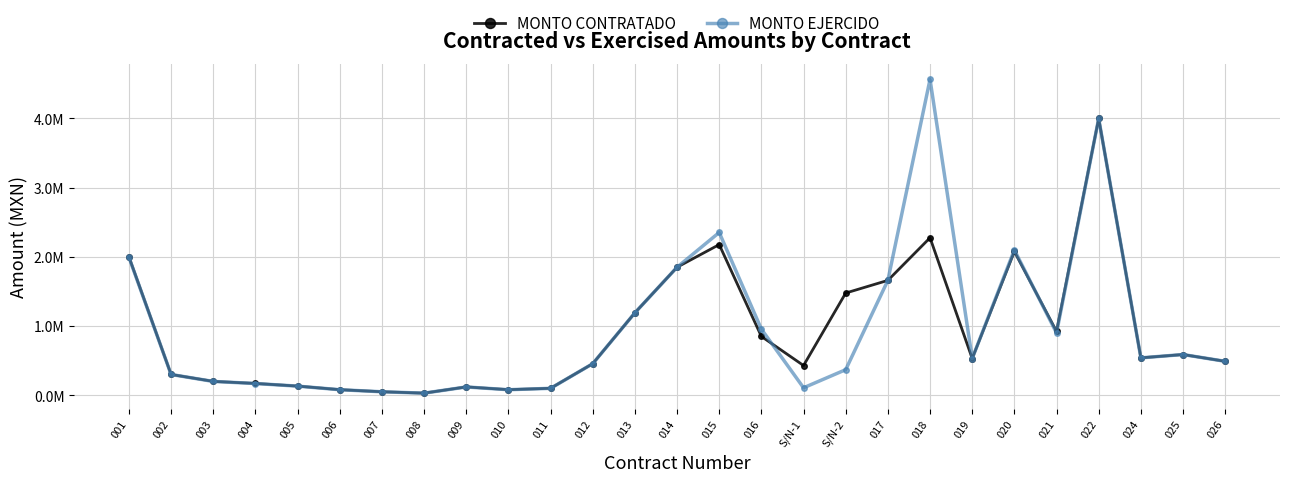

What are all the series names shown in the legend?

MONTO CONTRATADO, MONTO EJERCIDO